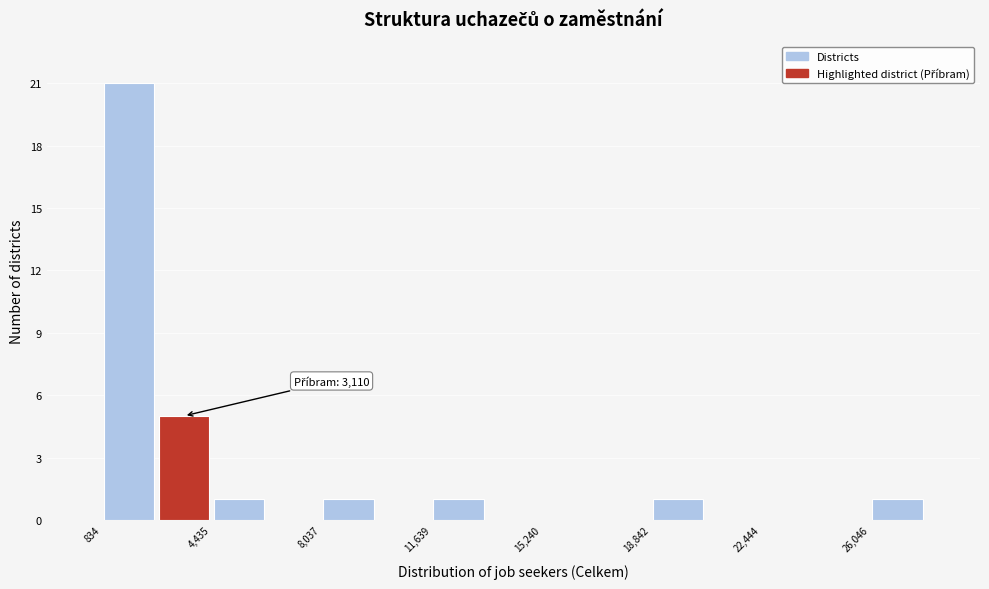

Read against the x-axis, roughly where is the centre of the tallest bar?

1500